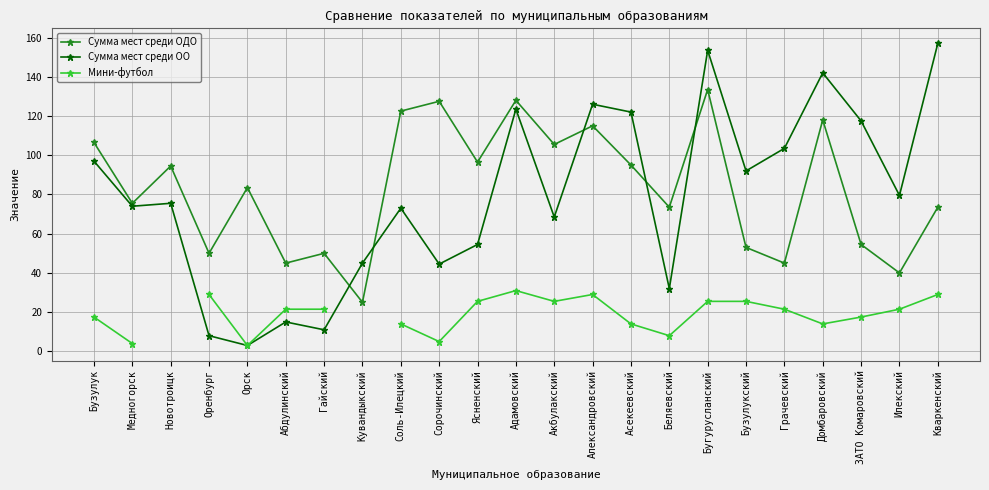

How many series are shown in this chart?

3